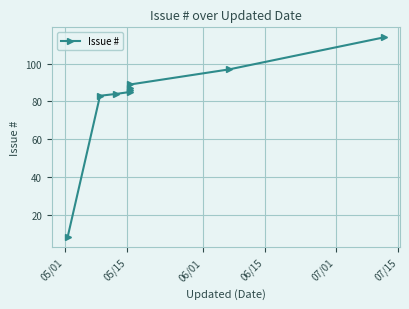

What is the difference between the maximum and second lowest values?

31